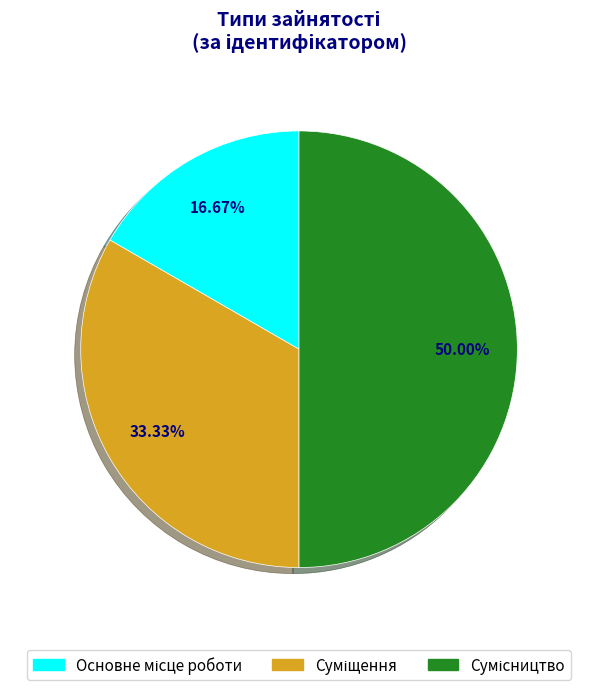

How many slices are in this pie chart?

3